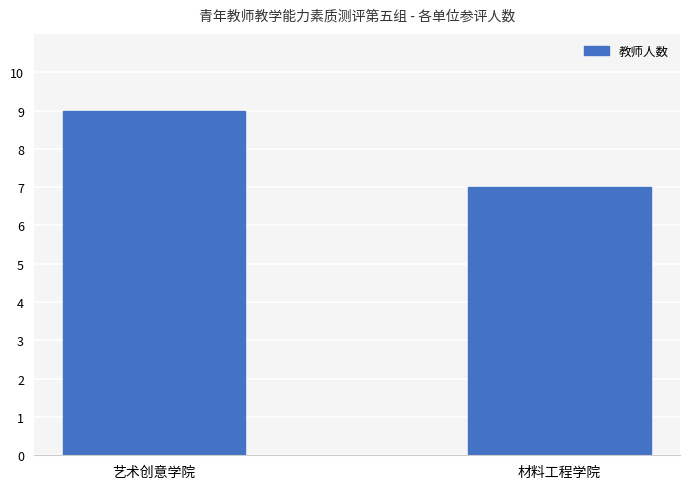

The chart shows a value of 7 at 材料工程学院. True or false?

True